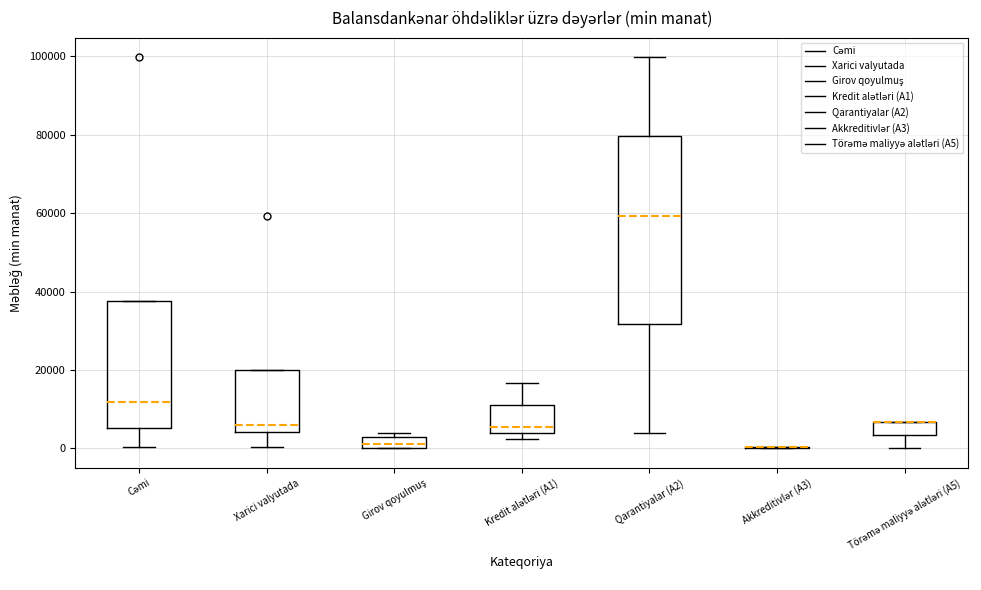

Which box is the tallest, from its lower edge to its upper edge?

Qarantiyalar (A2)